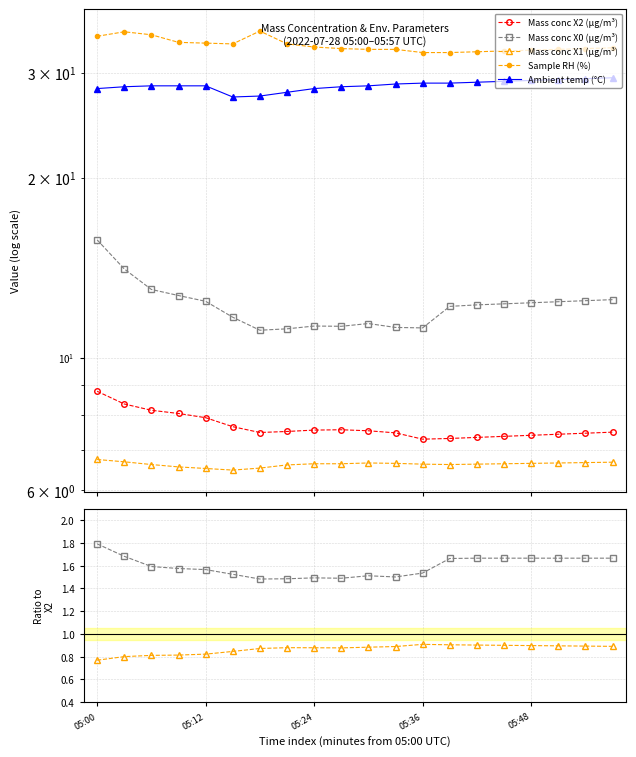

How many lines are shown in the chart?

5